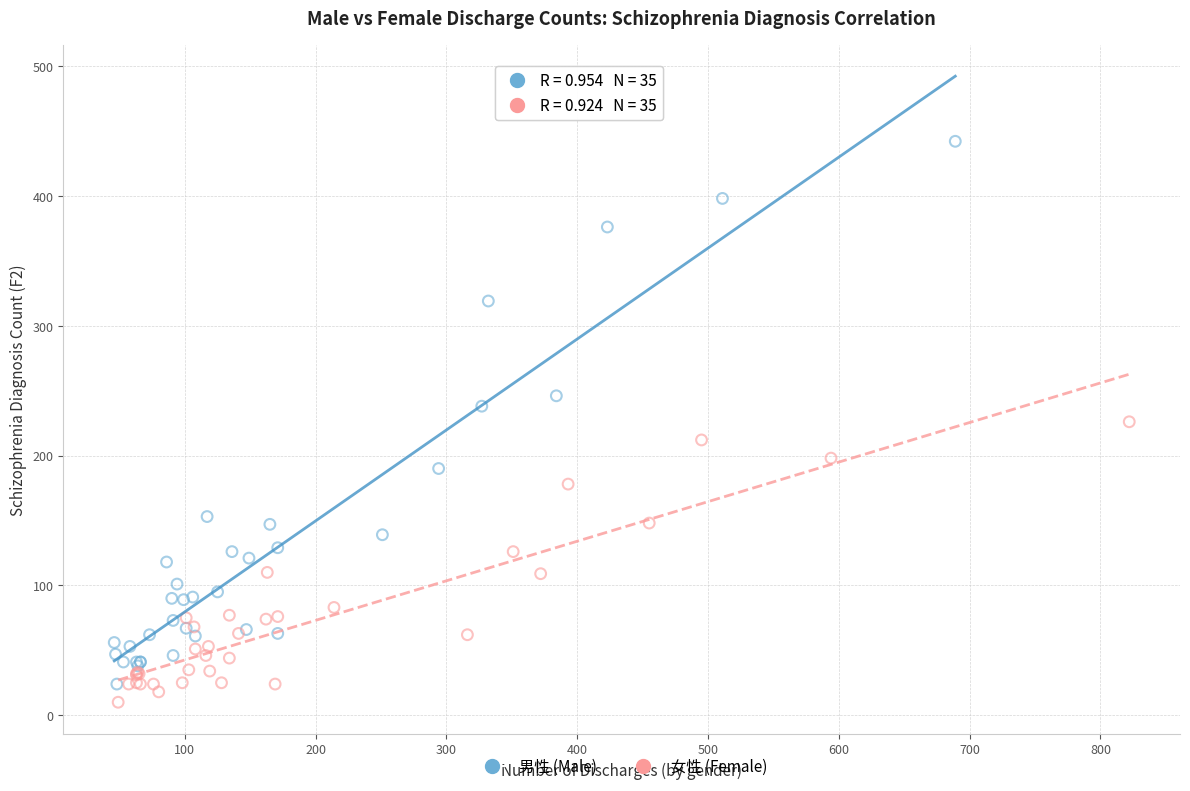

Which series has the widest spread of Y values?

男性 (Male)